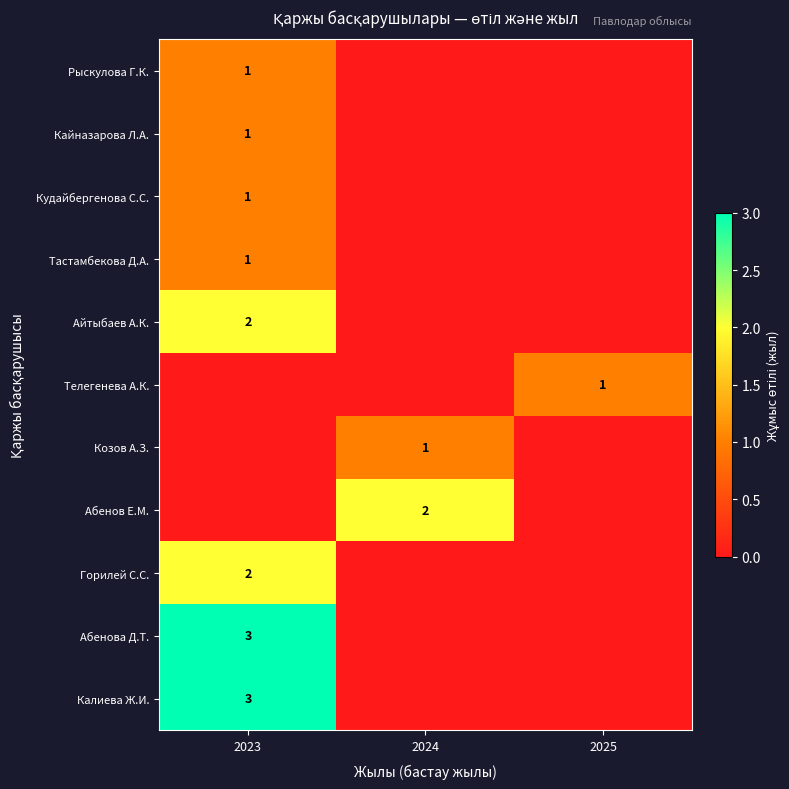

Is it true that Калиева Ж.И. equals 3 at 2023?

True